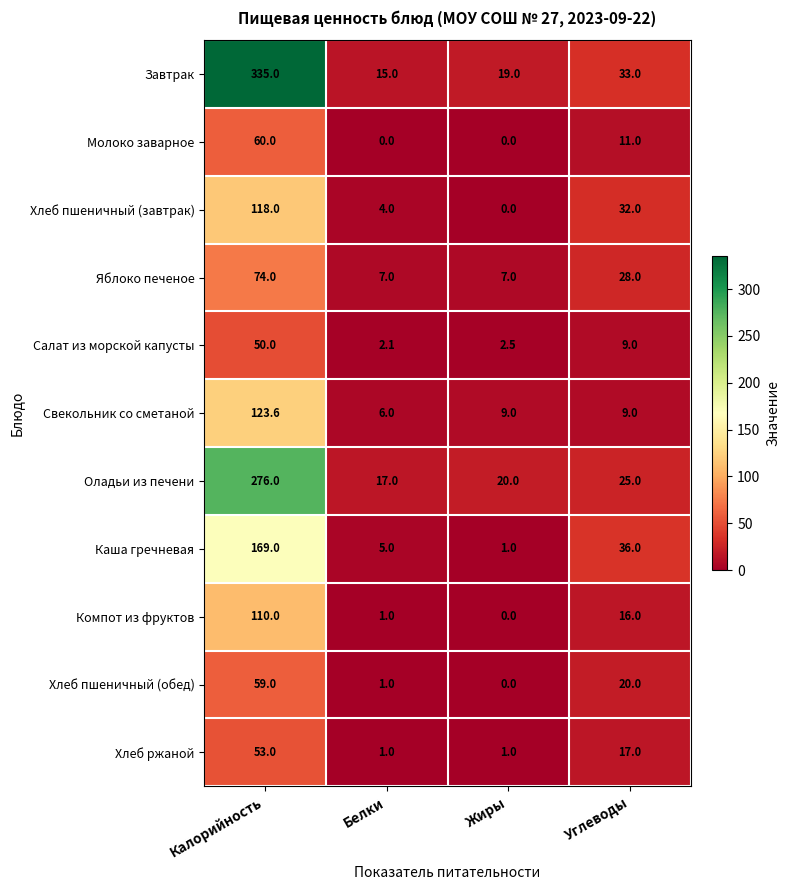

Rank the series by their maximum value, from highest to lowest.

Завтрак, Оладьи из печени, Каша гречневая, Свекольник со сметаной, Хлеб пшеничный (завтрак), Компот из фруктов, Яблоко печеное, Молоко заварное, Хлеб пшеничный (обед), Хлеб ржаной, Салат из морской капусты